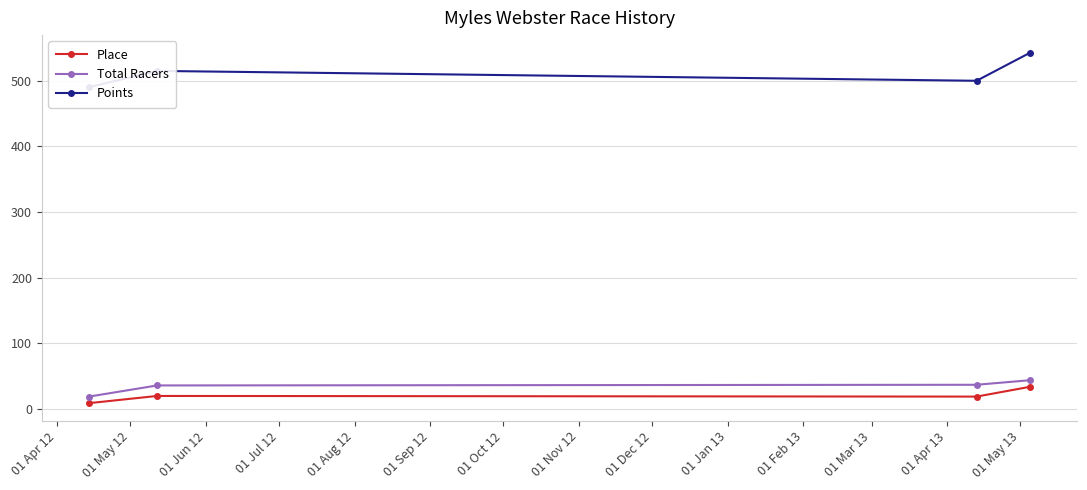

True or false: Place has more than 1 points higher than both neighbors.

False